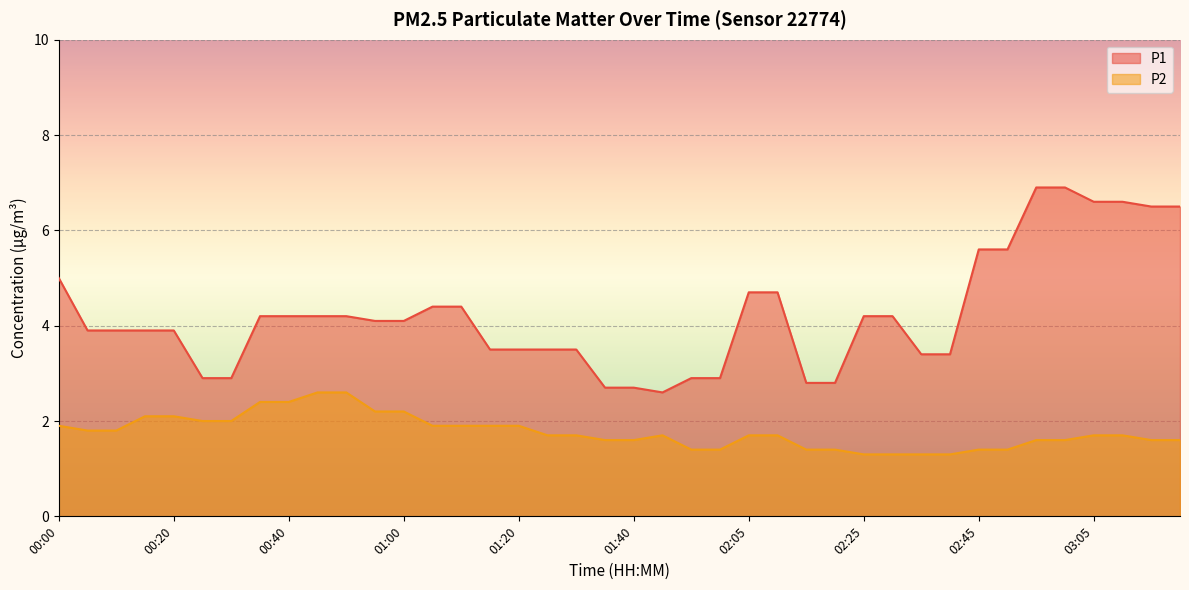

What is the maximum value for P1?

6.9